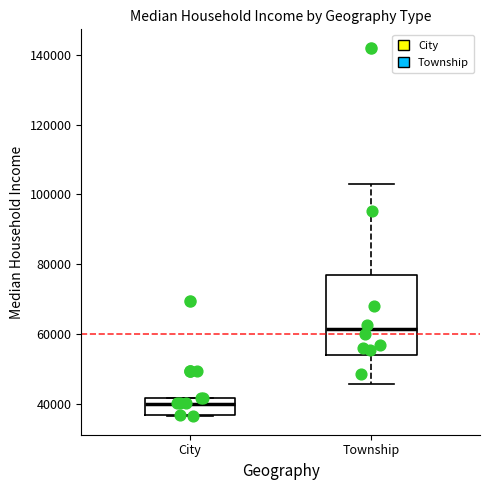

Where is the upper edge of the box for City on the y-axis? The values are not printed on the chart, so give them approximately, as read against the axis.

42000